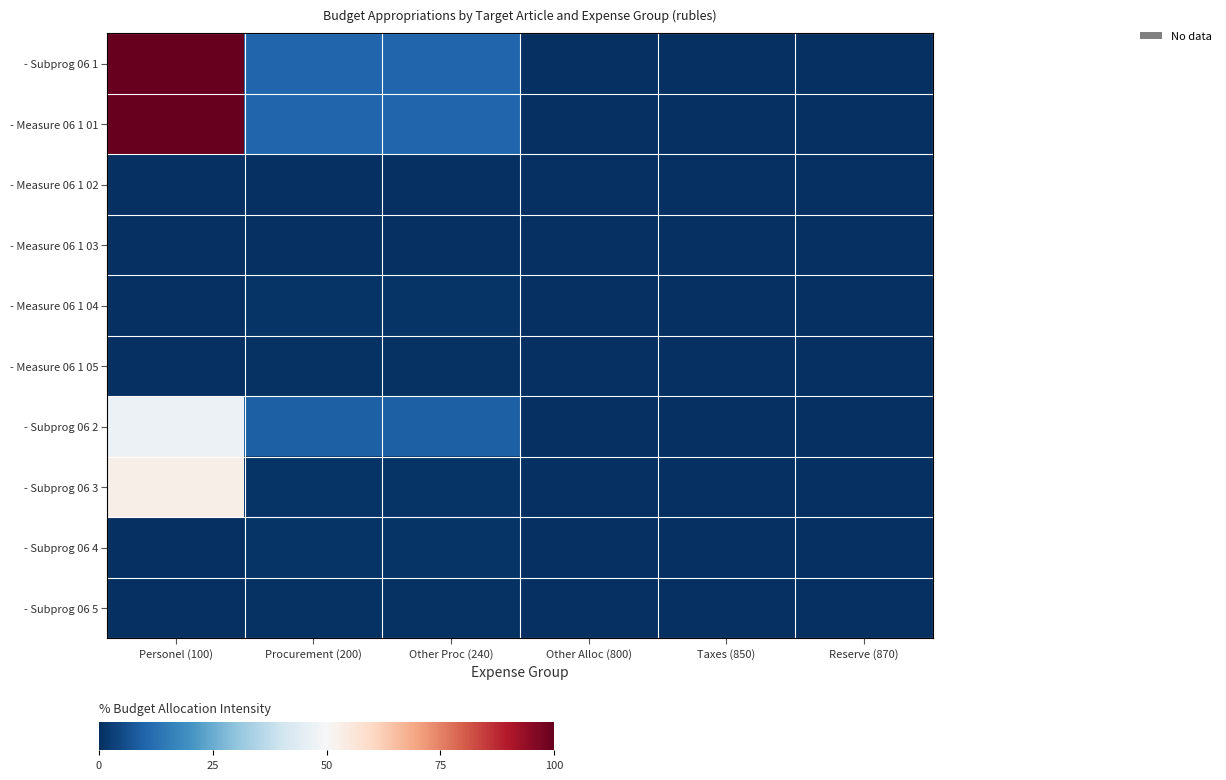

Reading left to right, what are all the values shown in this chart?

- Subprog 06 1: Personel (100)=100.0	Procurement (200)=10.2	Other Proc (240)=10.2	Other Alloc (800)=0.2	Taxes (850)=0.2	Reserve (870)=0.2
- Measure 06 1 01: Personel (100)=100.0	Procurement (200)=10.2	Other Proc (240)=10.2	Other Alloc (800)=0.2	Taxes (850)=0.2	Reserve (870)=0.0
- Measure 06 1 02: Personel (100)=0.0	Procurement (200)=0.1	Other Proc (240)=0.1	Other Alloc (800)=0.2	Taxes (850)=0.0	Reserve (870)=0.2
- Measure 06 1 03: Personel (100)=0.0	Procurement (200)=0.1	Other Proc (240)=0.1	Other Alloc (800)=0.0	Taxes (850)=0.0	Reserve (870)=0.0
- Measure 06 1 04: Personel (100)=0.0	Procurement (200)=1.1	Other Proc (240)=1.1	Other Alloc (800)=0.0	Taxes (850)=0.0	Reserve (870)=0.0
- Measure 06 1 05: Personel (100)=0.0	Procurement (200)=0.5	Other Proc (240)=0.5	Other Alloc (800)=0.0	Taxes (850)=0.0	Reserve (870)=0.0
- Subprog 06 2: Personel (100)=47.1	Procurement (200)=9.0	Other Proc (240)=9.0	Other Alloc (800)=0.2	Taxes (850)=0.2	Reserve (870)=0.0
- Subprog 06 3: Personel (100)=52.9	Procurement (200)=1.0	Other Proc (240)=1.0	Other Alloc (800)=0.0	Taxes (850)=0.0	Reserve (870)=0.0
- Subprog 06 4: Personel (100)=0.0	Procurement (200)=1.0	Other Proc (240)=1.0	Other Alloc (800)=0.0	Taxes (850)=0.0	Reserve (870)=0.0
- Subprog 06 5: Personel (100)=0.0	Procurement (200)=0.5	Other Proc (240)=0.5	Other Alloc (800)=0.0	Taxes (850)=0.0	Reserve (870)=0.0